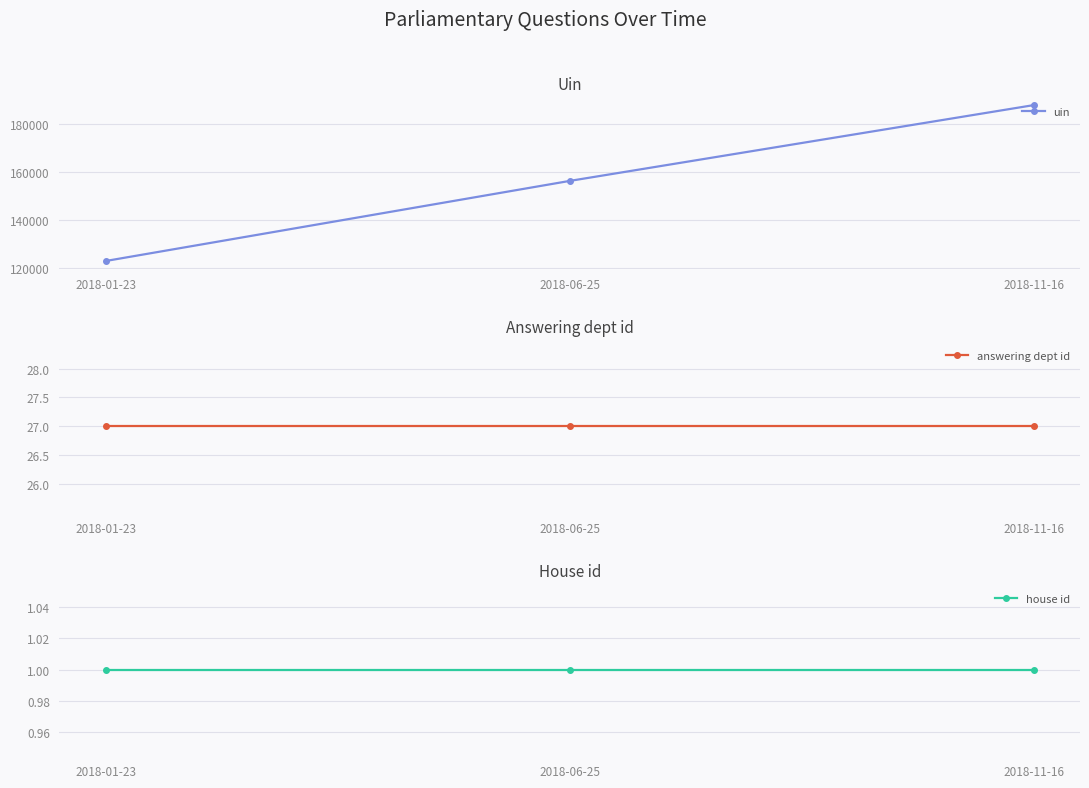

Which has a higher value, 2018-06-25 or 2018-01-23?

2018-06-25